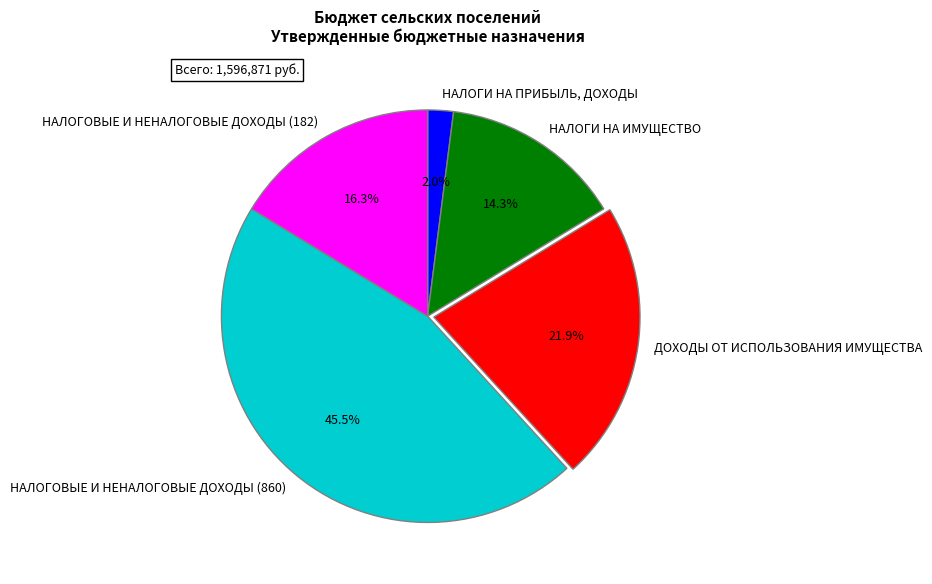

Is the sum of НАЛОГОВЫЕ И НЕНАЛОГОВЫЕ ДОХОДЫ (182) and НАЛОГИ НА ПРИБЫЛЬ, ДОХОДЫ greater than half?

No